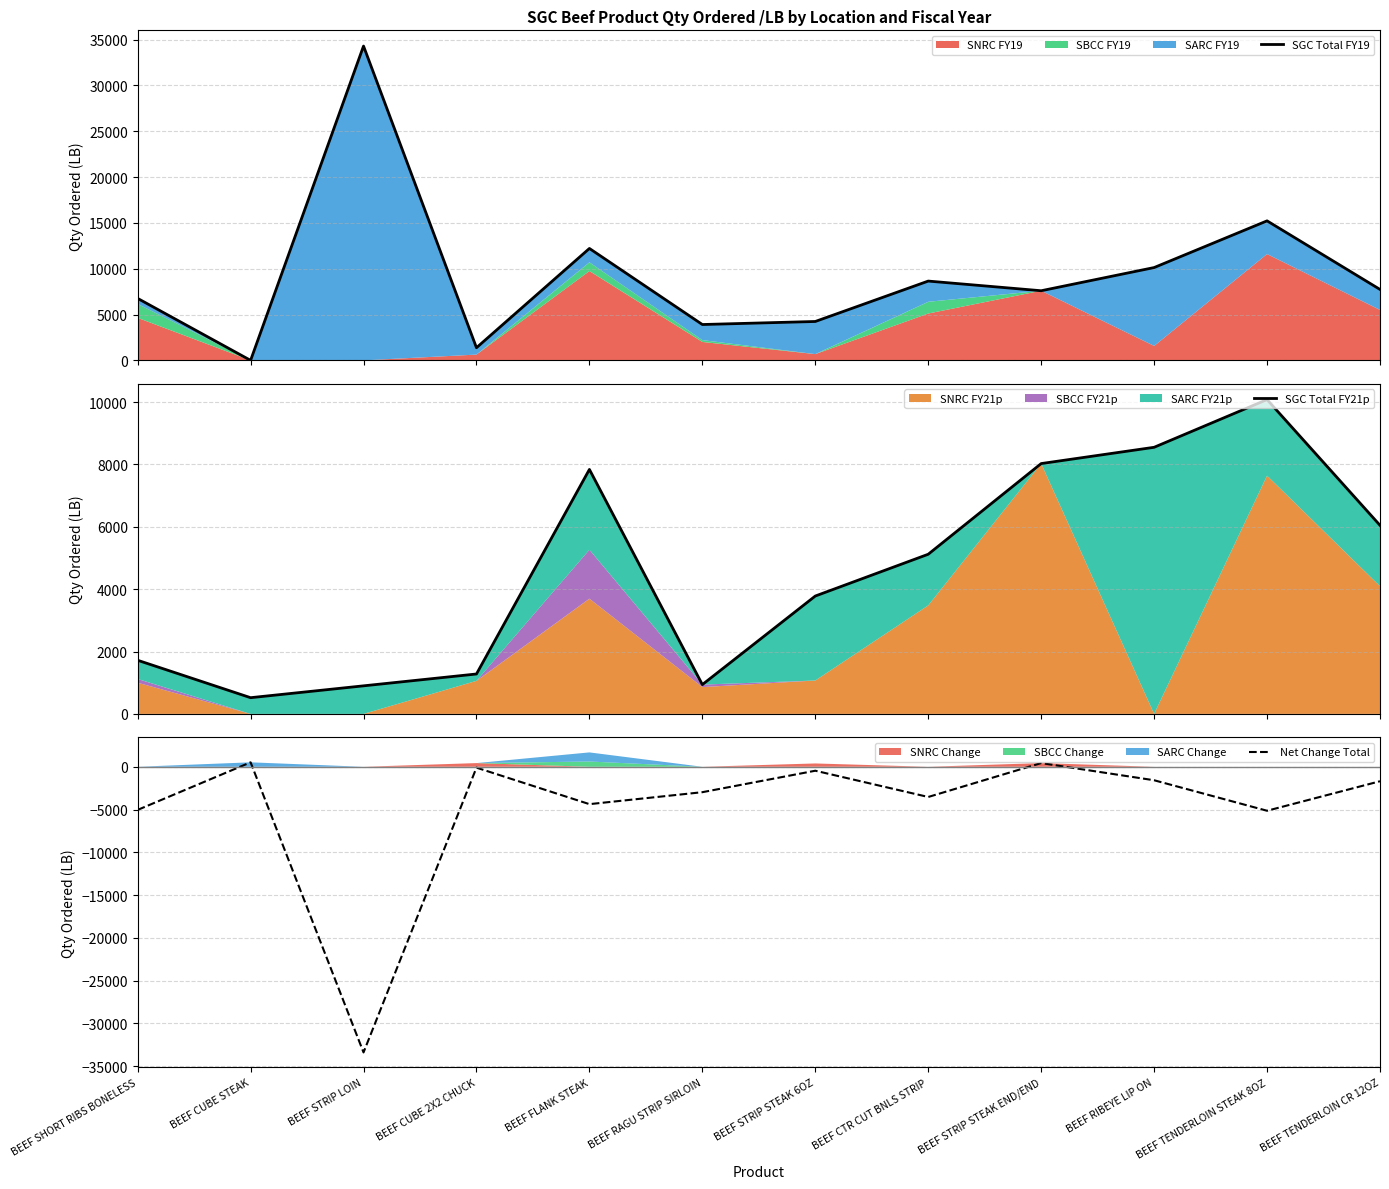

Where is the first local minimum for Net Change Total?

BEEF STRIP LOIN